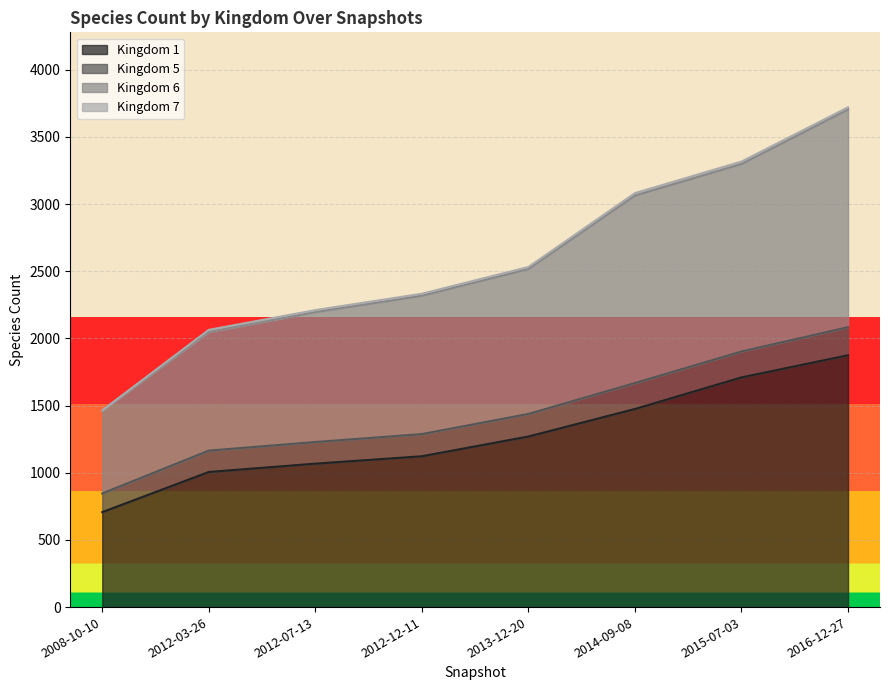

The value of Kingdom 1 at 2008-10-10 is 707. True or false?

True